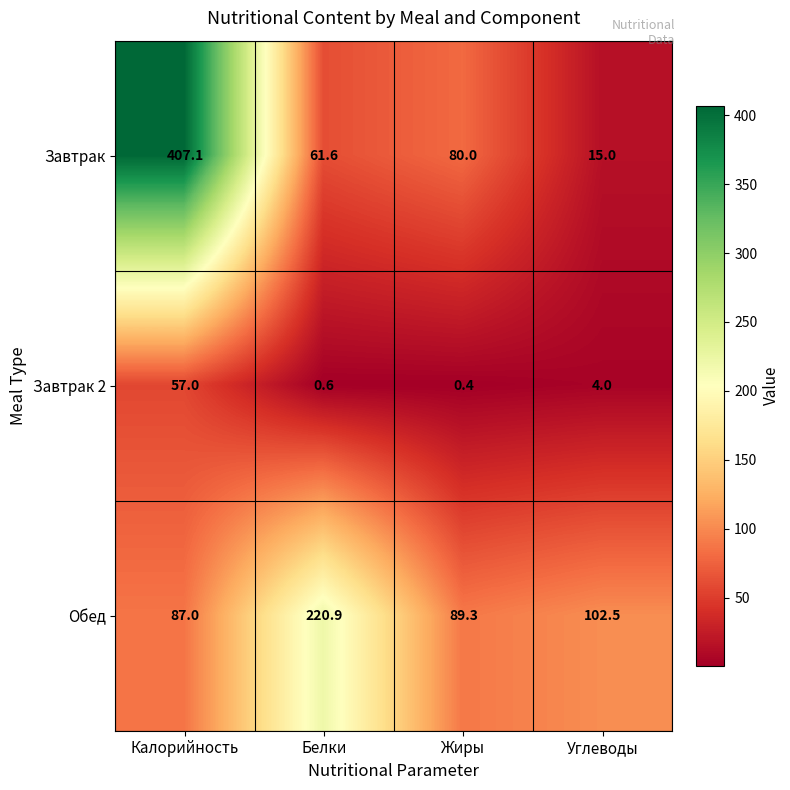

Reading left to right, extract all data points from this chart.

Завтрак: Калорийность=407.1	Белки=61.6	Жиры=80.0	Углеводы=15.0
Завтрак 2: Калорийность=57.0	Белки=0.6	Жиры=0.4	Углеводы=4.0
Обед: Калорийность=87.0	Белки=220.9	Жиры=89.3	Углеводы=102.5